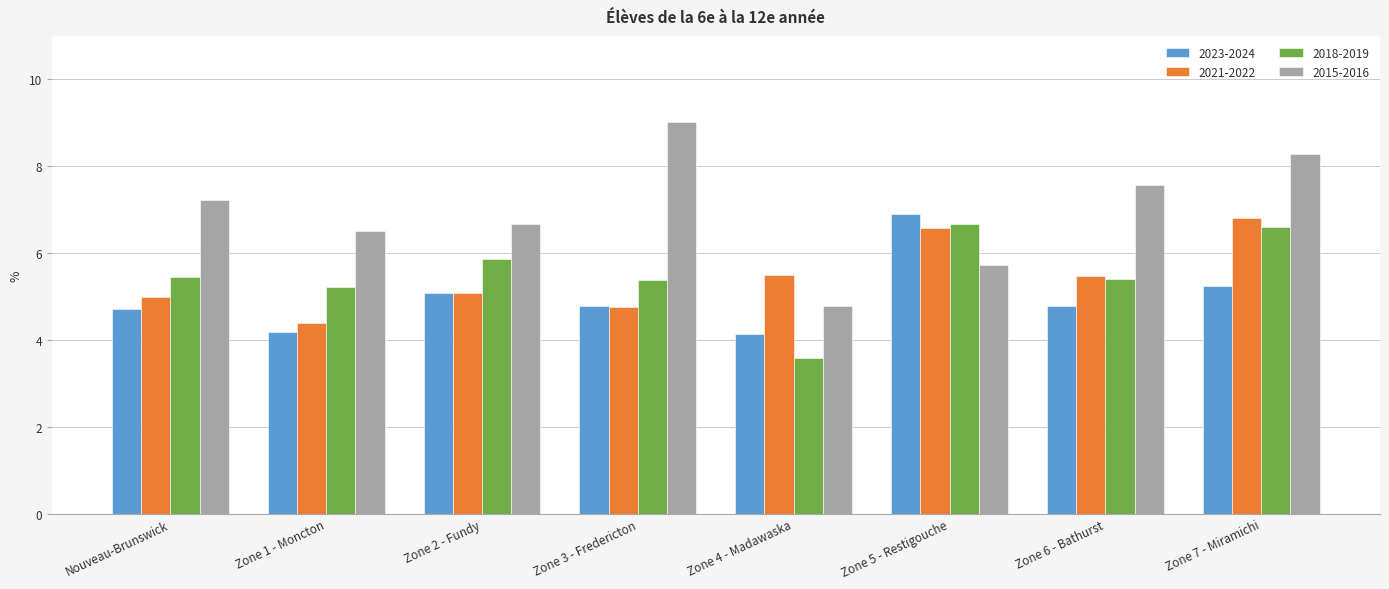

What is the spread (max minus min) of values at Zone 1 - Moncton?

2.3